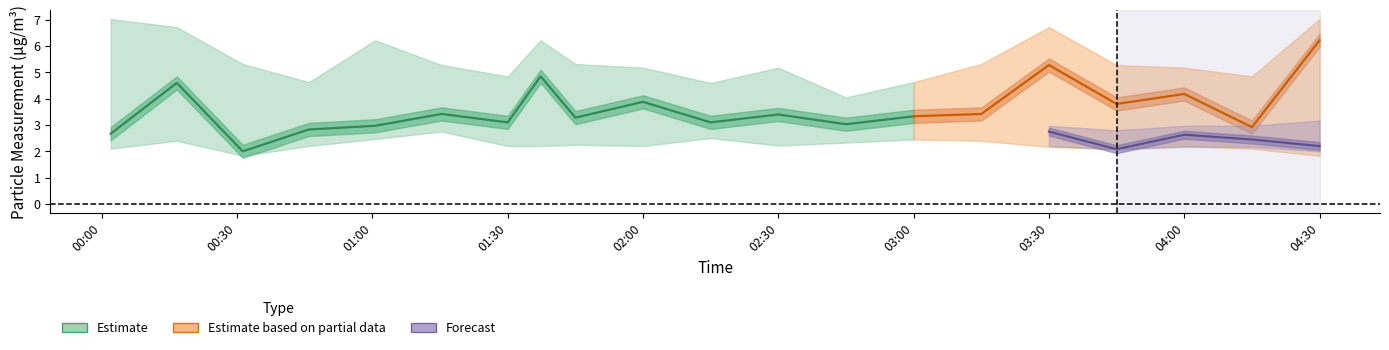

True or false: SDS_P2 has more than 2 points higher than both neighbors.

True